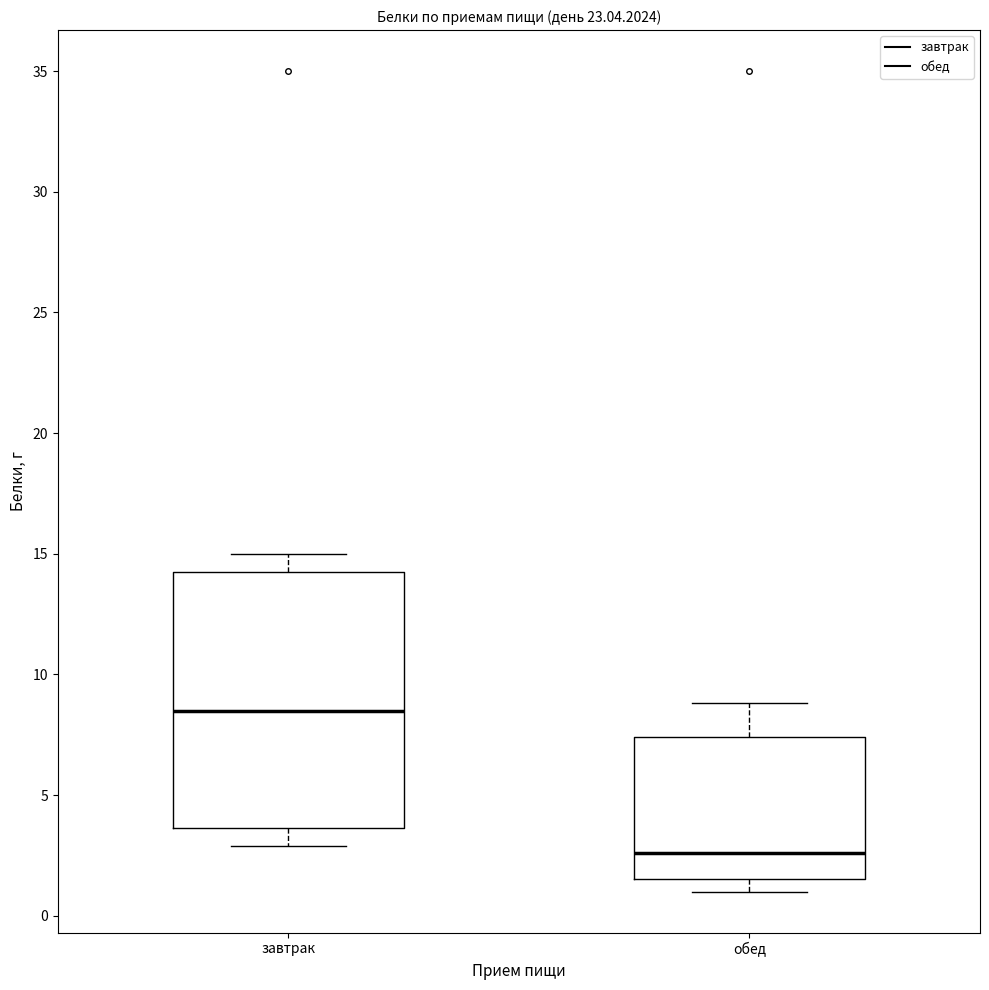

Reading left to right, read every box against the y-axis: the position of its median line, the range the box covers, and the ends of its whiskers. The values are not printed on the chart, so give them approximately, as read against the axis.

завтрак: median 8.5, box 3.5 to 14.5, whiskers 3.0 to 15.0
обед: median 2.5, box 1.5 to 7.5, whiskers 1.0 to 9.0